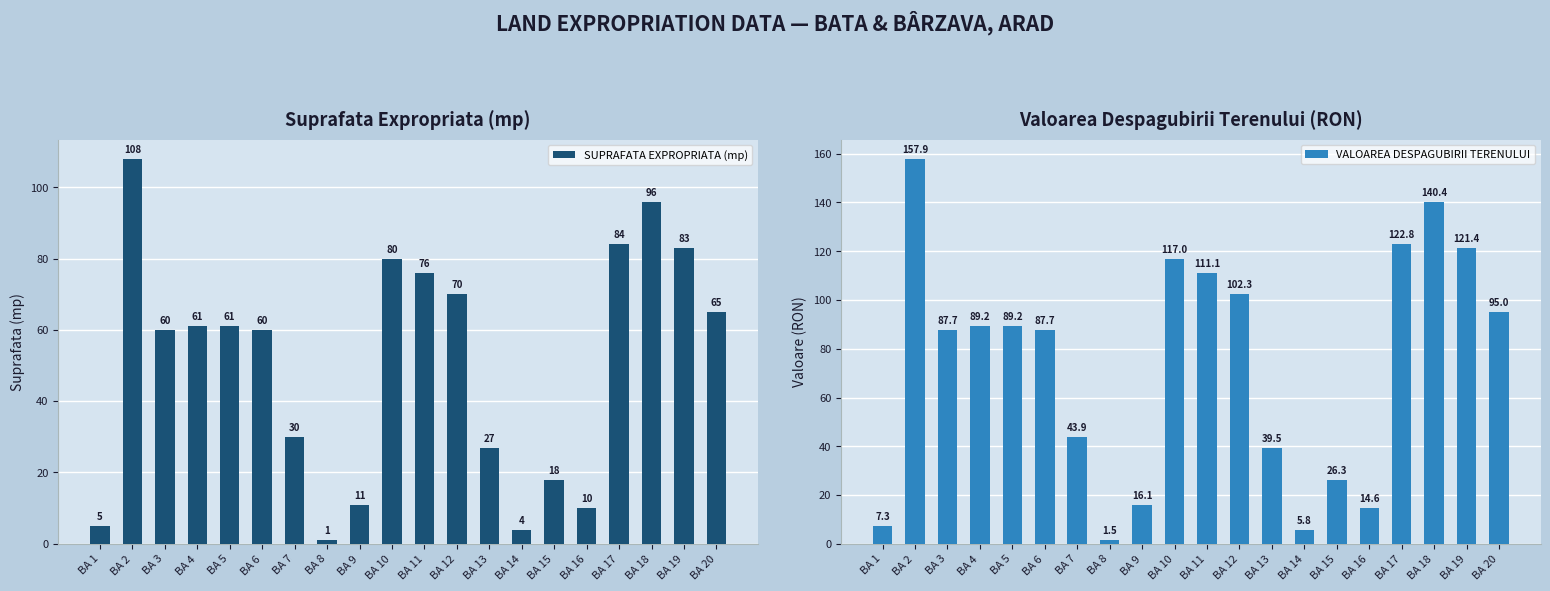

At which label does SUPRAFATA EXPROPRIATA (mp) first exceed 61?

BA 2